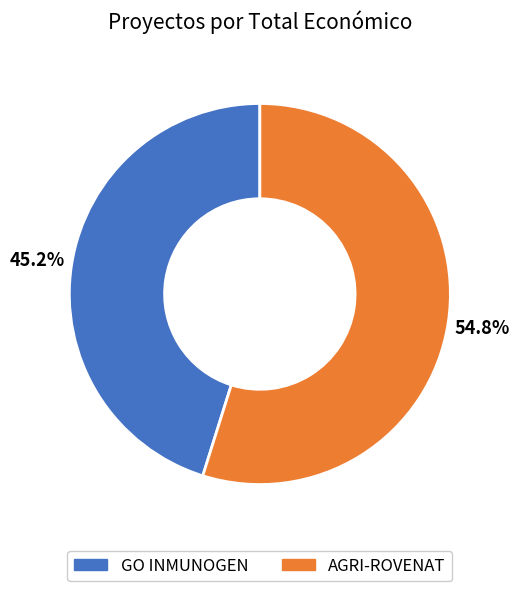

Is it true that GO INMUNOGEN is 31% of the pie?

False